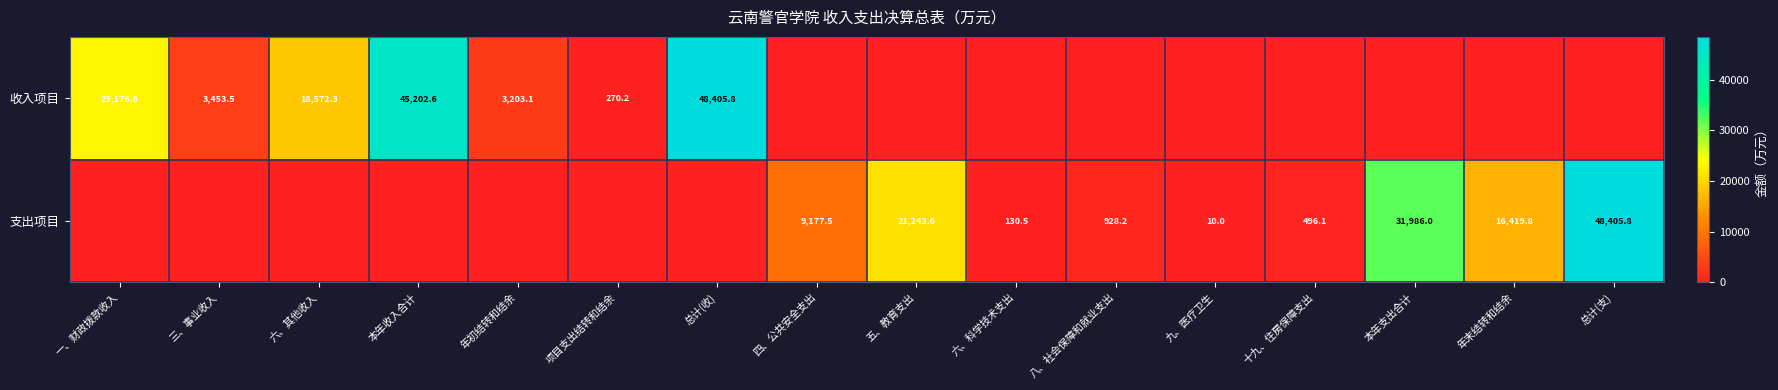

What is the sum of the 支出项目 values at 十九、住房保障支出 and 五、教育支出?

21739.7